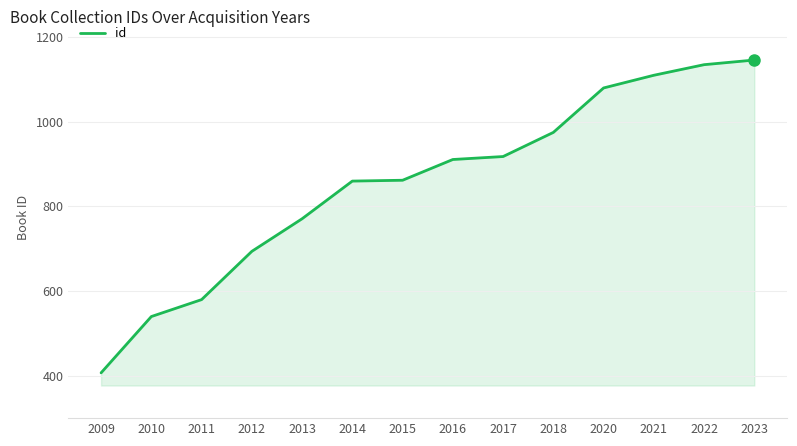

Approximately how many times larger is the value at 2018 compared to 2020?

0.9